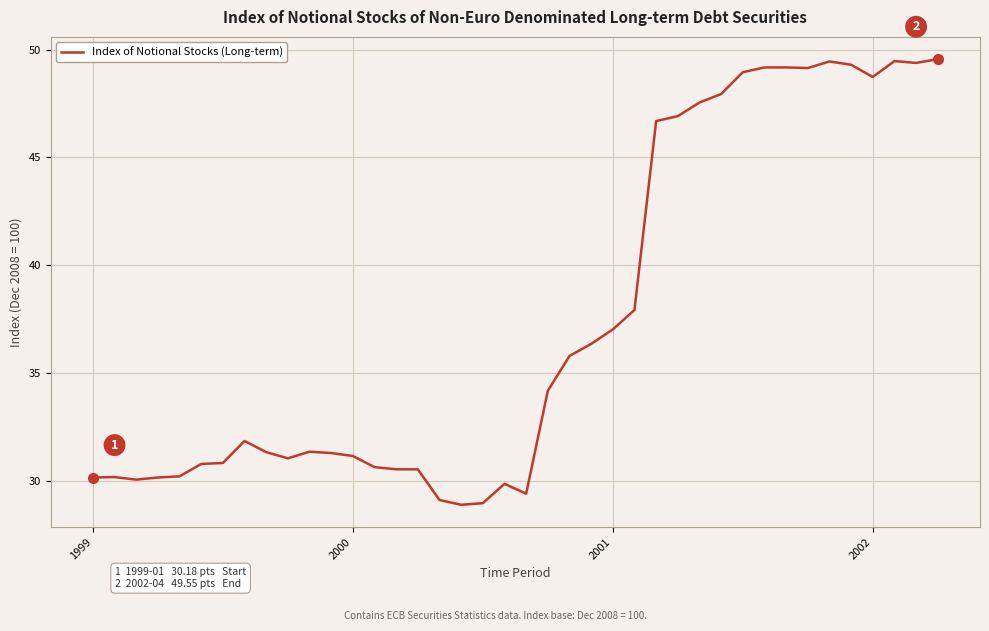

What is the minimum value shown in the chart?

28.9